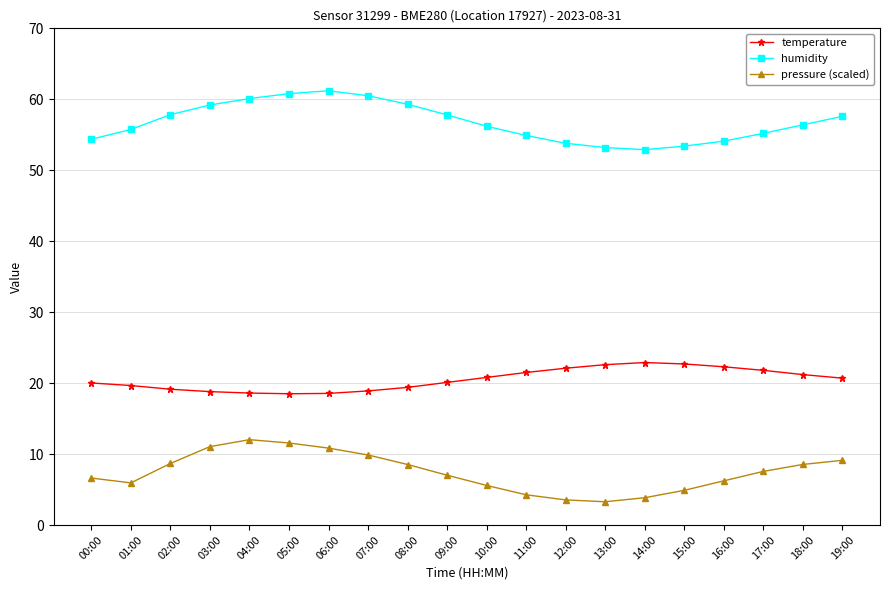

In humidity, how many points are lower than both neighbors (excluding endpoints)?

1